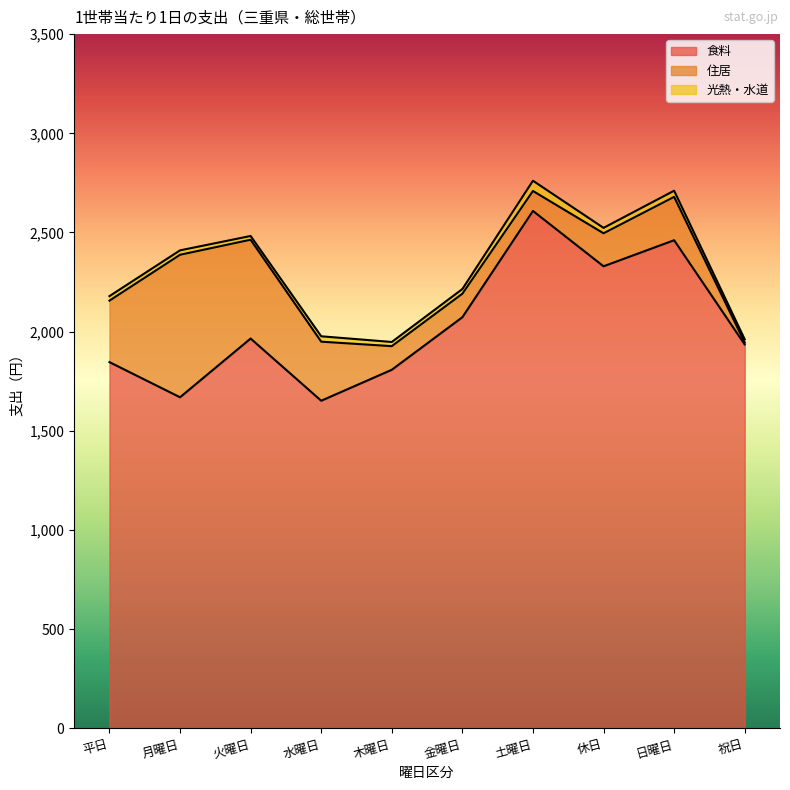

Reading left to right, list all the values displayed in this chart.

食料: 1846.6	1669.4	1965.4	1651.9	1808.0	2072.8	2608.6	2329.6	2461.0	1935.4
住居: 309.9	718.3	498.1	297.8	119.1	118.6	100.6	166.4	218.6	9.6
光熱・水道: 22.7	22.3	18.9	27.1	21.1	23.6	51.6	27.3	31.0	16.4